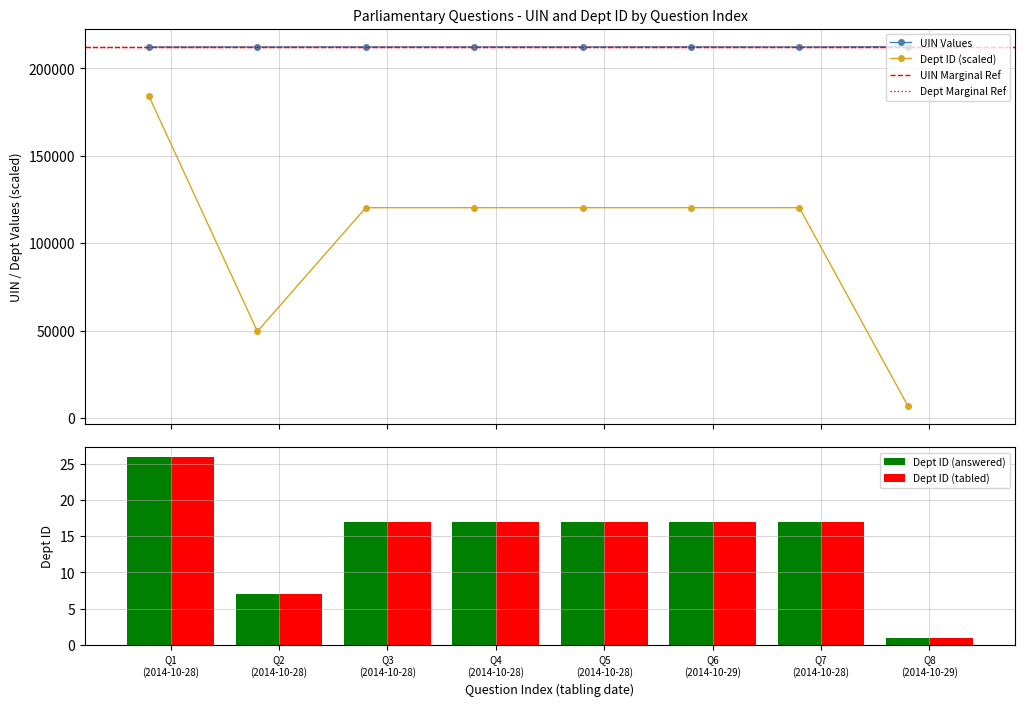

At which category is the sum across all series the highest?

2014-10-28